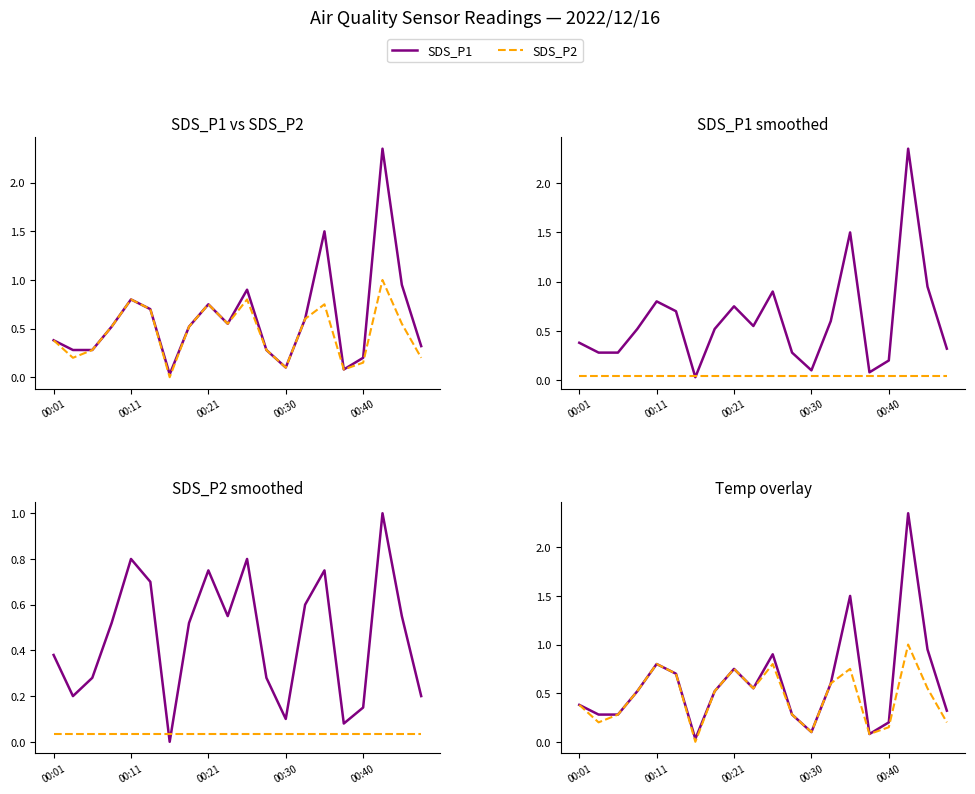

The value of SDS_P1 at 00:01 is 0.6. True or false?

False